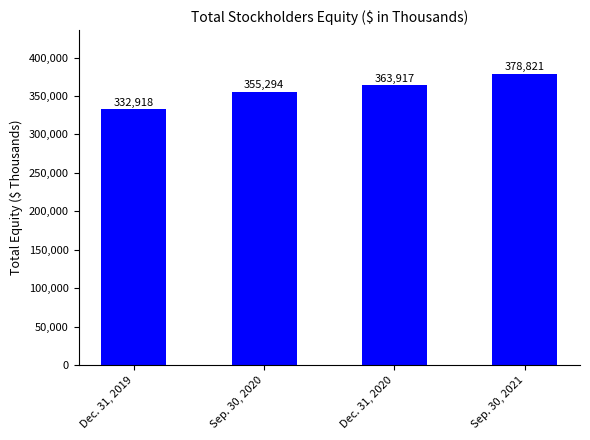

The chart shows a value of 193805 at Dec. 31, 2020. True or false?

False